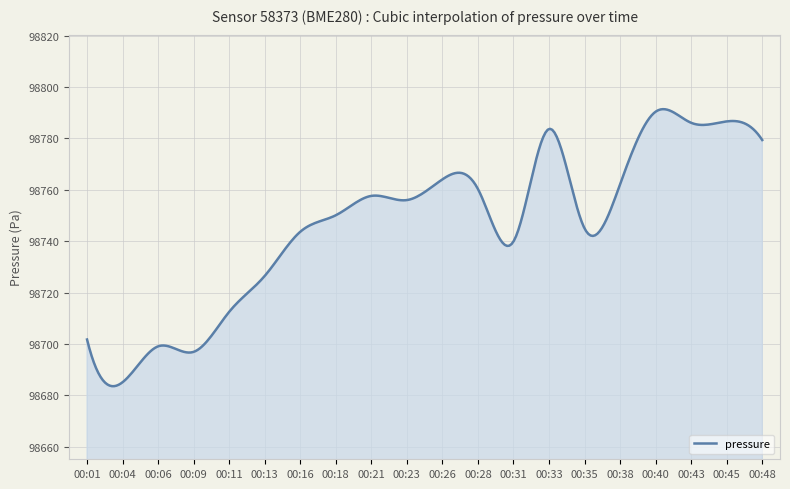

What is the difference between the maximum and minimum values?

107.8